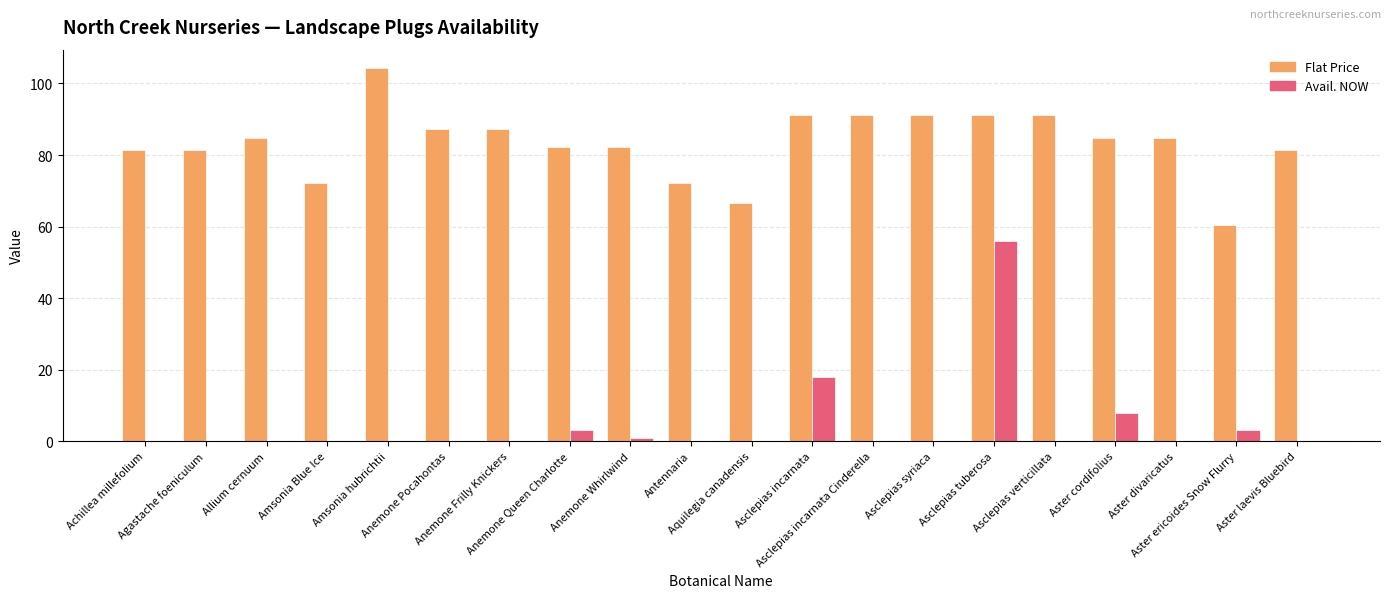

What is the highest value of the Flat Price series?

104.2